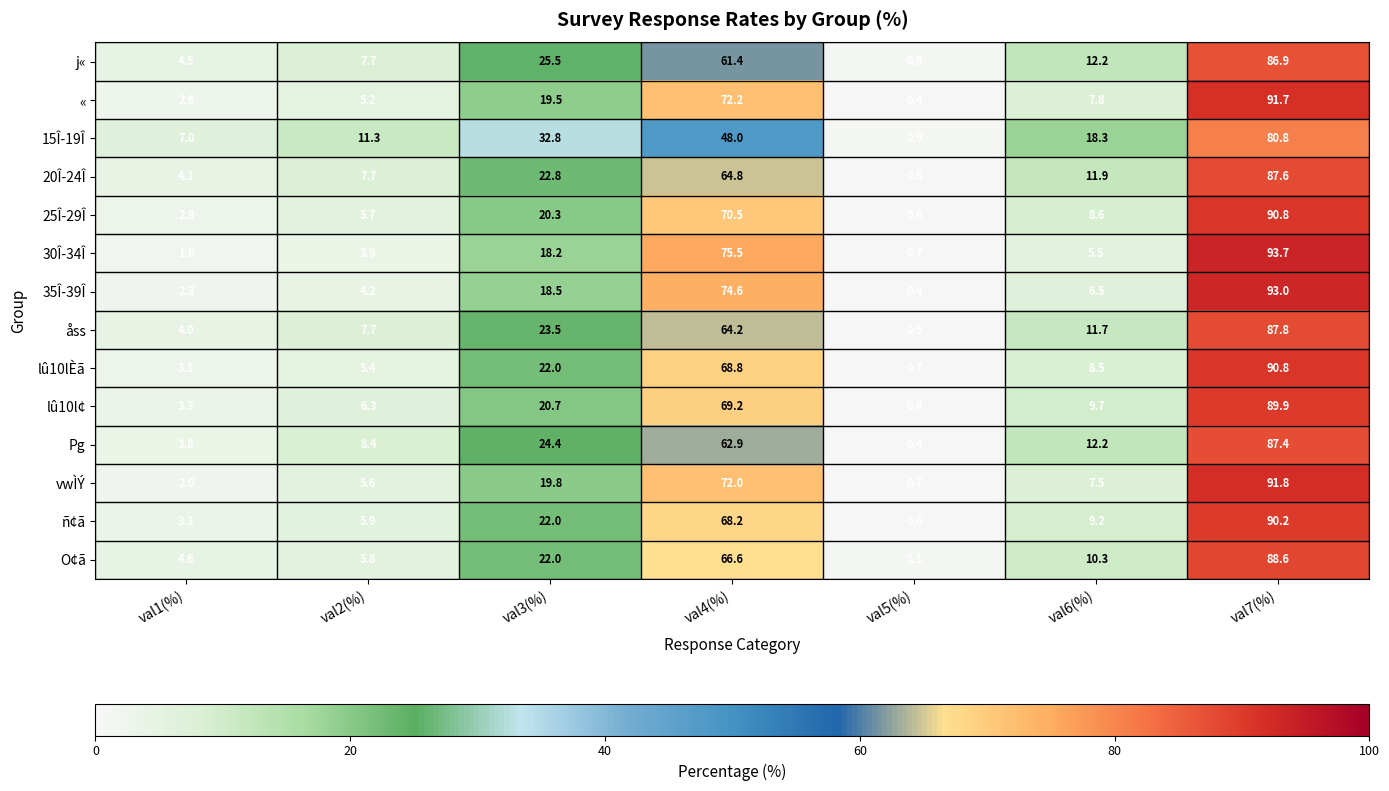

How many series are shown in this chart?

14